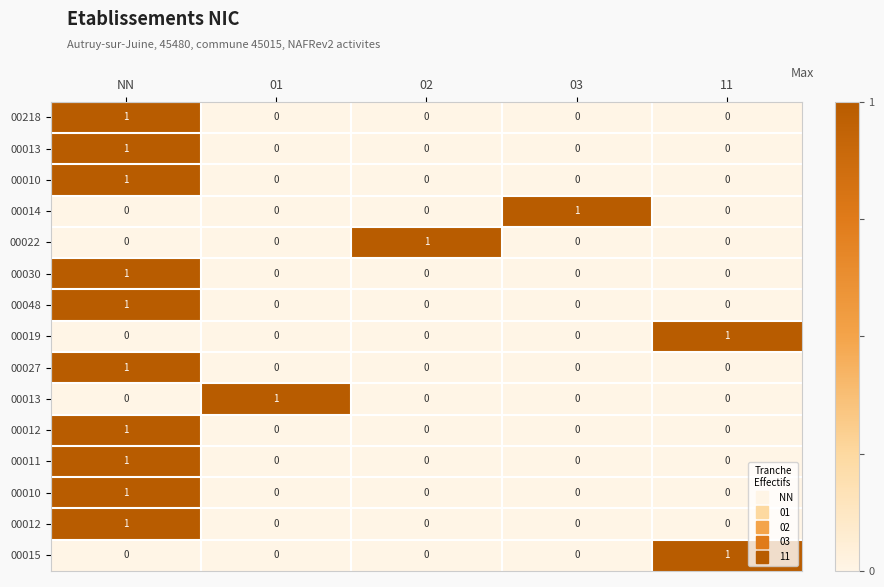

What is the spread (max minus min) of values at 03?

1